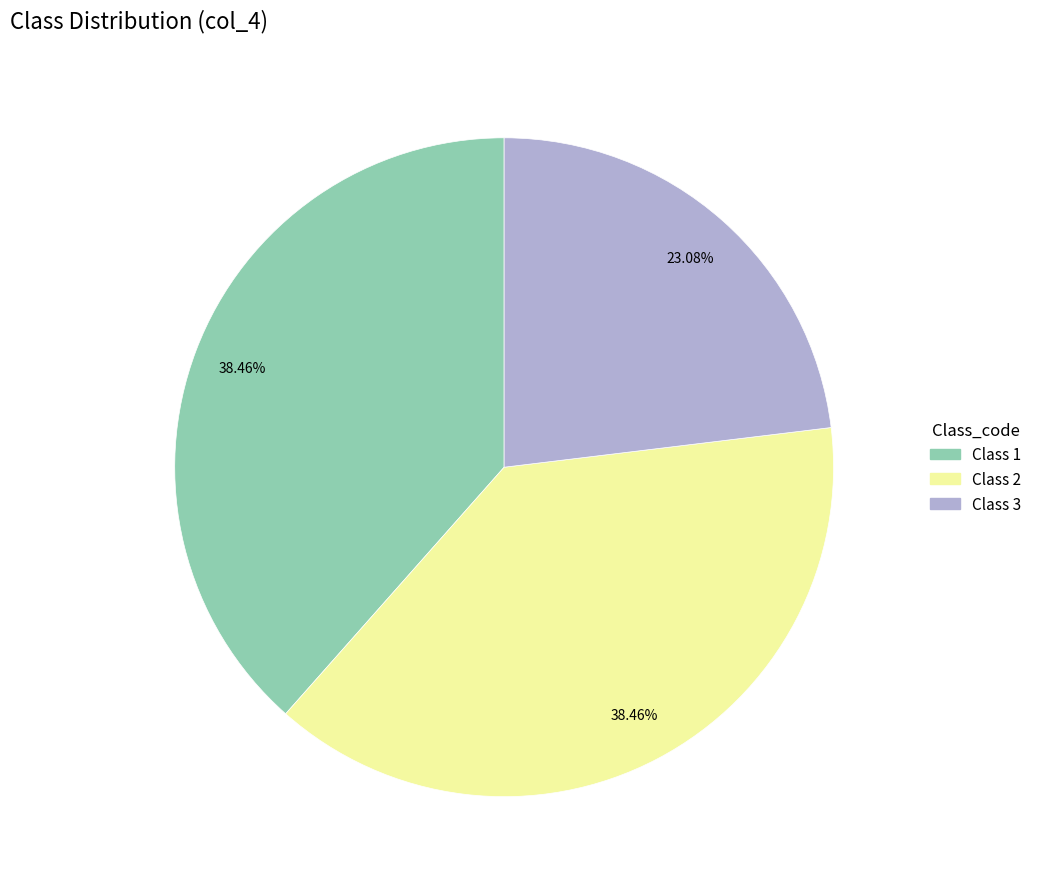

Is there a majority slice in this chart?

No